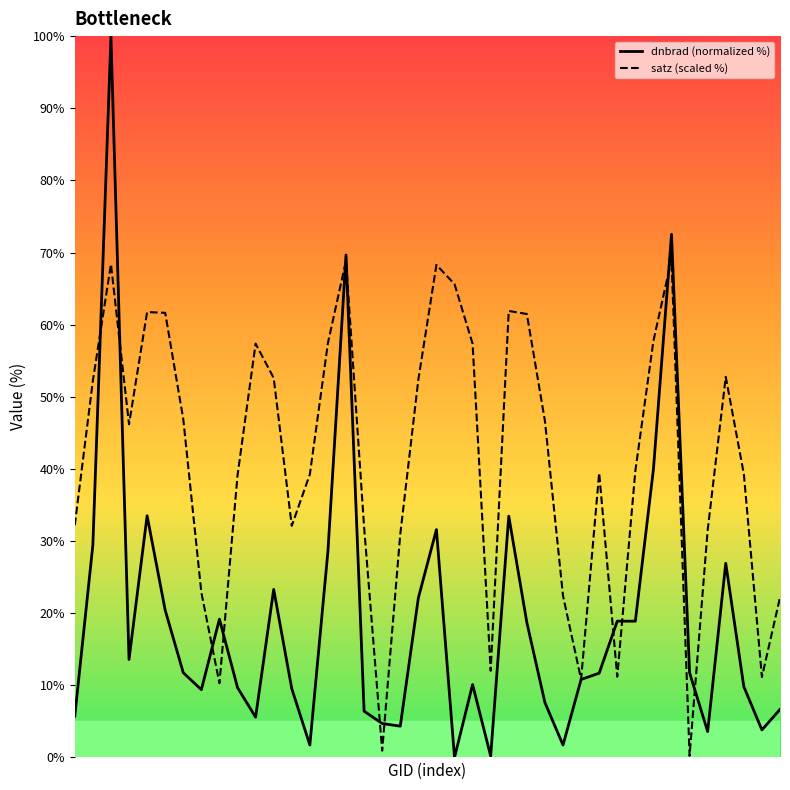

In satz (scaled %), how many points are lower than both neighbors (excluding endpoints)?

9